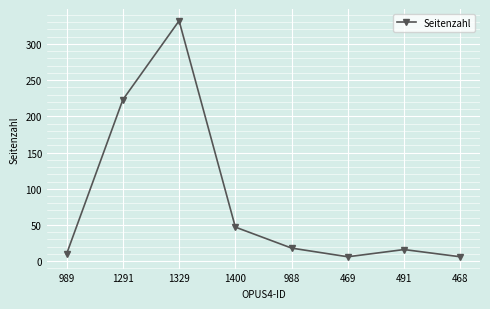

How many values are below 18?

4